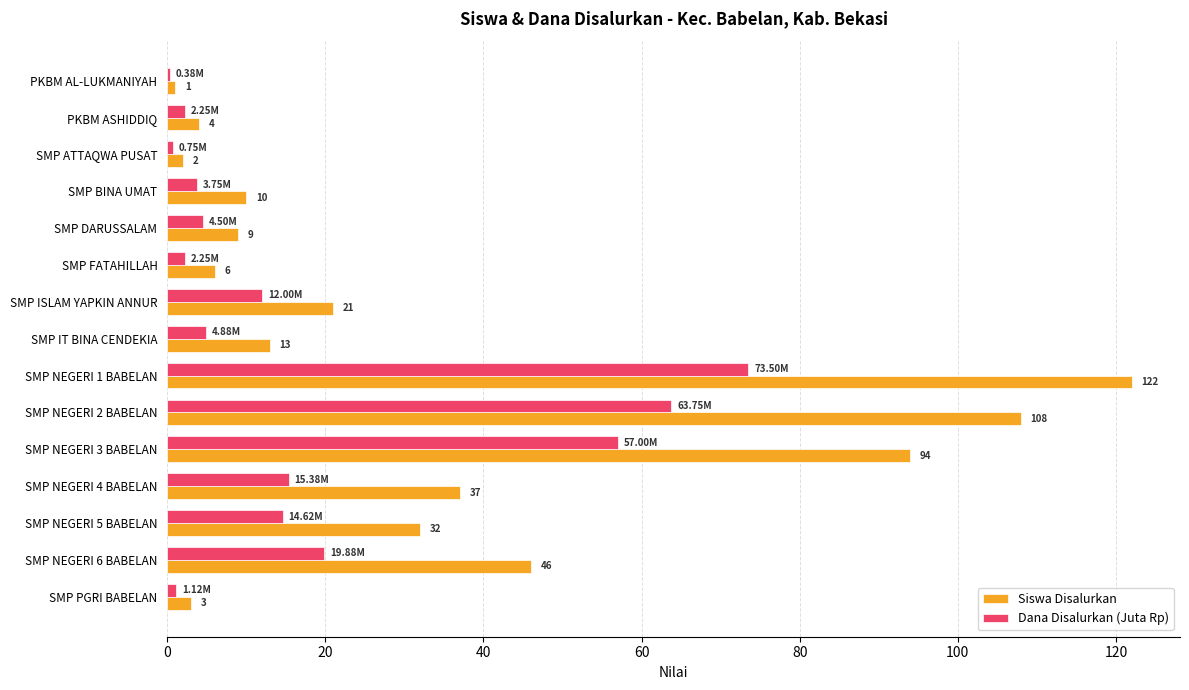

Which series has the largest range (max minus min)?

Siswa Disalurkan